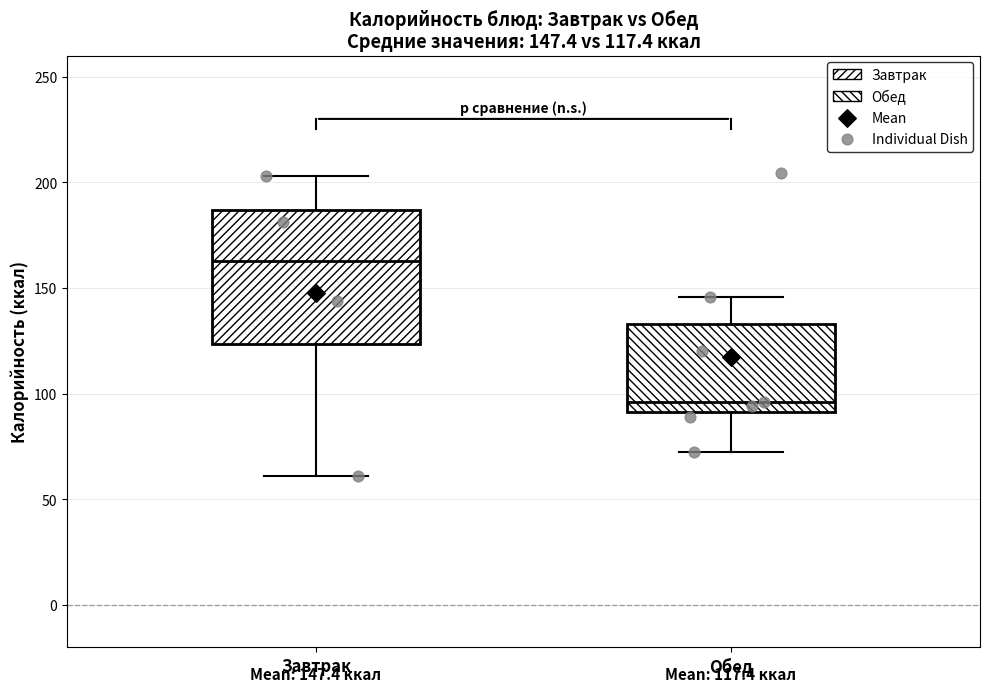

Which box is the tallest, from its lower edge to its upper edge?

Завтрак